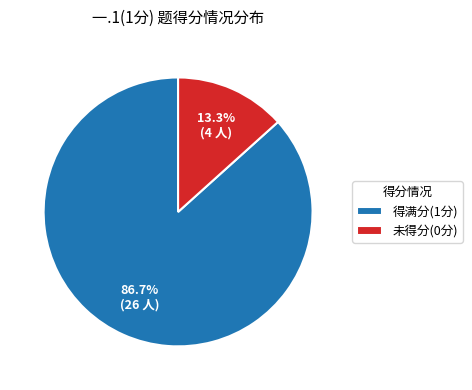

Is there a majority slice in this chart?

Yes